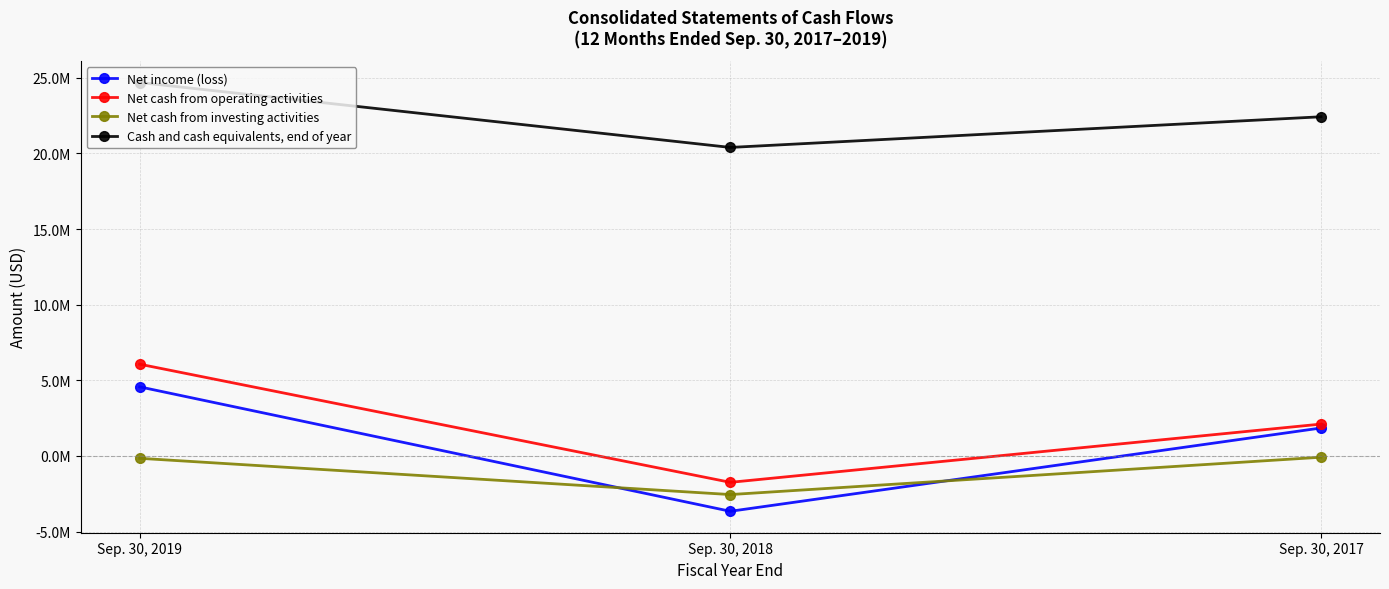

Is this an area chart (filled region under the line)?

No